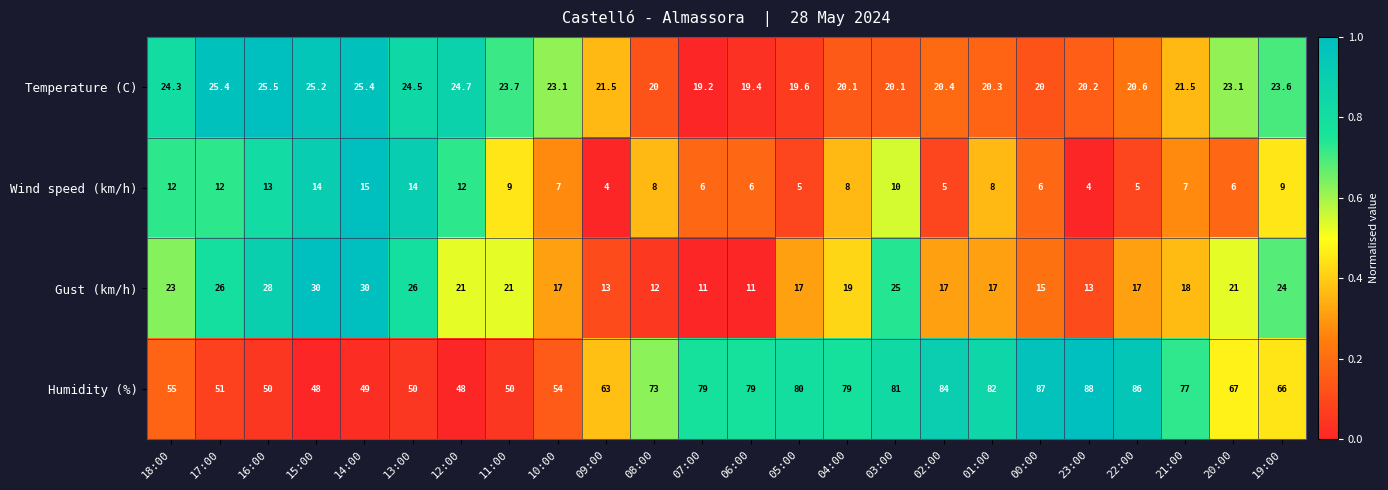

What is the smallest value displayed?

4.0